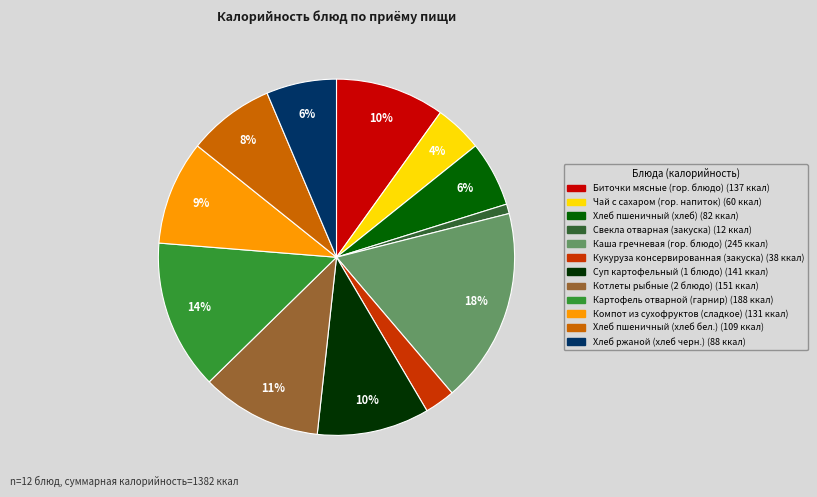

Is there any slice that represents more than half of the pie?

No